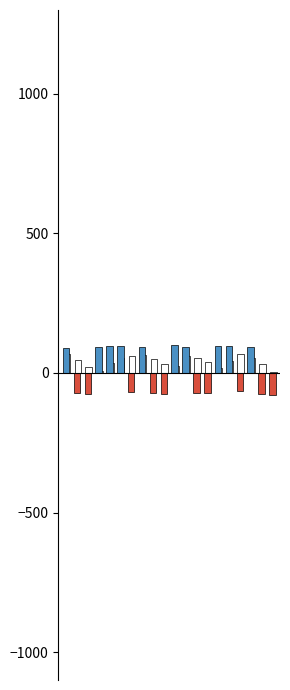

How many groups of bars are there?

20